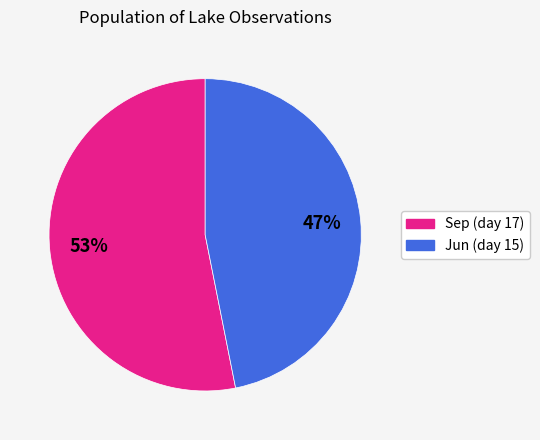

Rank the categories by value from lowest to highest.

Jun (day 15), Sep (day 17)